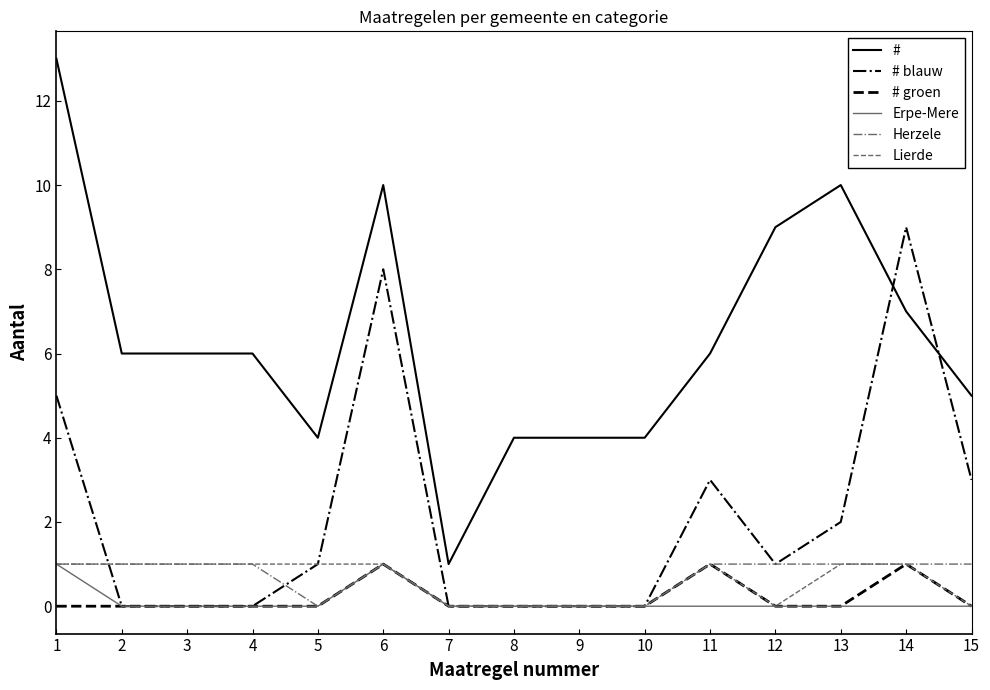

Is the value of # blauw at 11 greater than the value of Erpe-Mere at 1?

Yes